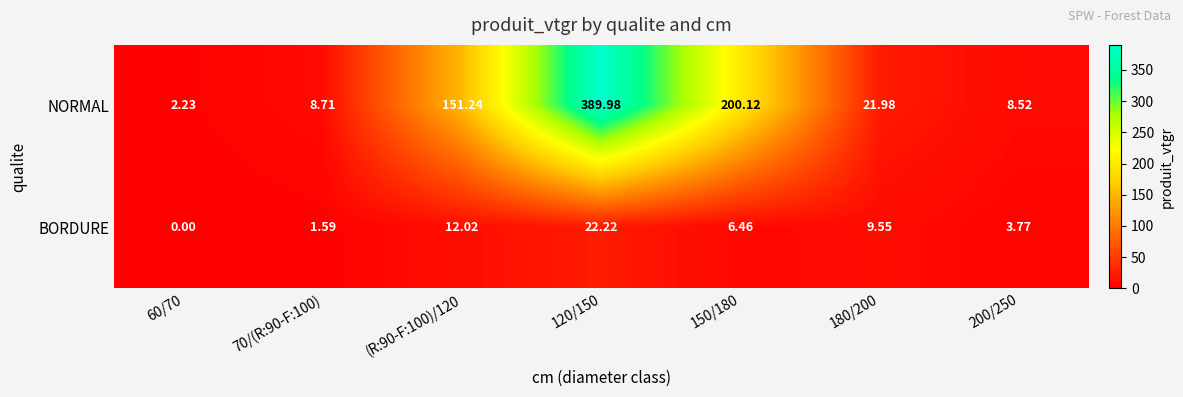

Which series has the largest total across all categories?

NORMAL